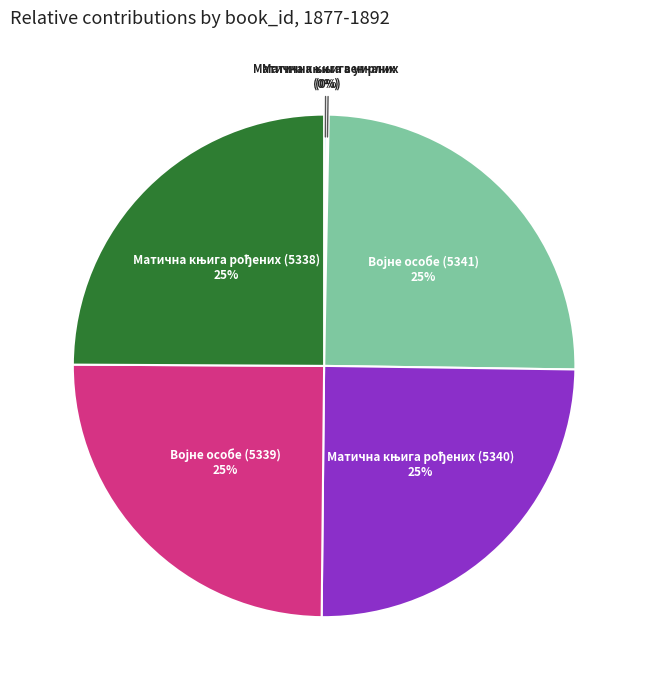

To the nearest percent, what is the difference between the largest and smallest slice percentages?

25%